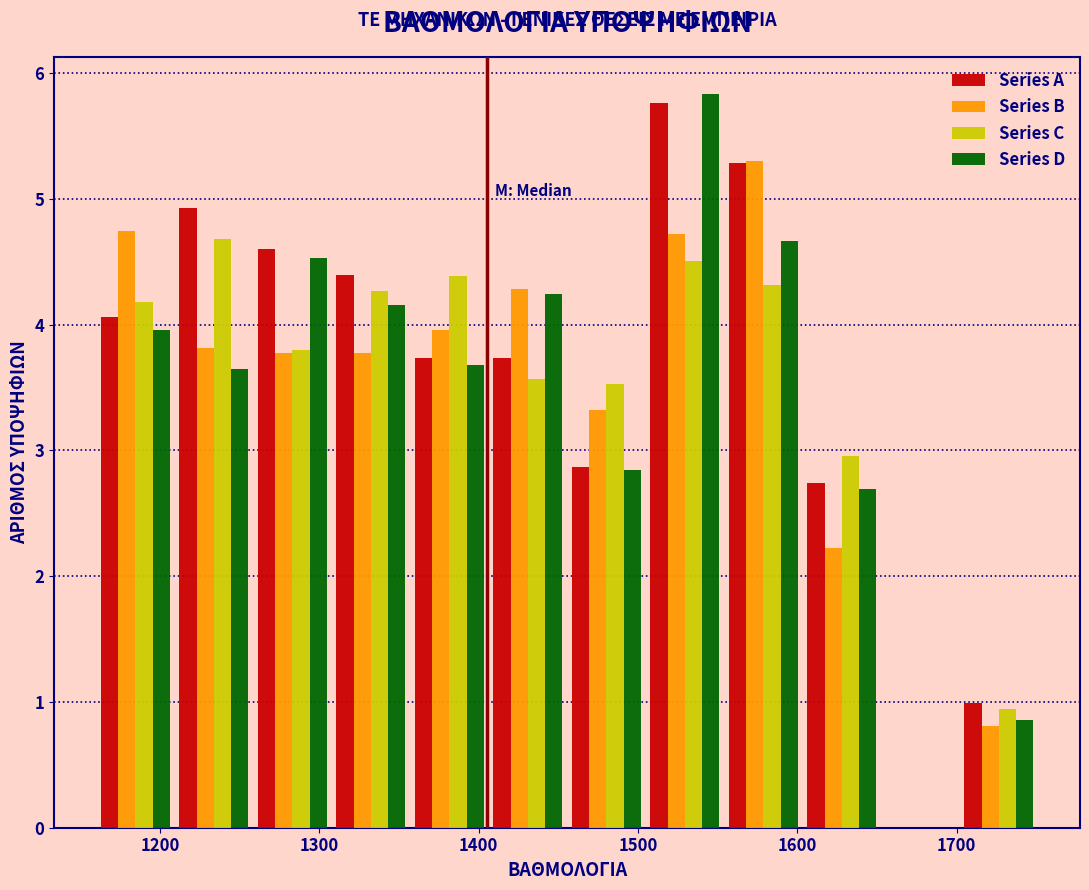

What is the height of the Series D bar covering 1500 to 1550 on the x-axis? Neither the bar edges nor the heights are printed on the chart, so give them approximately, as read against the axes.

5.8